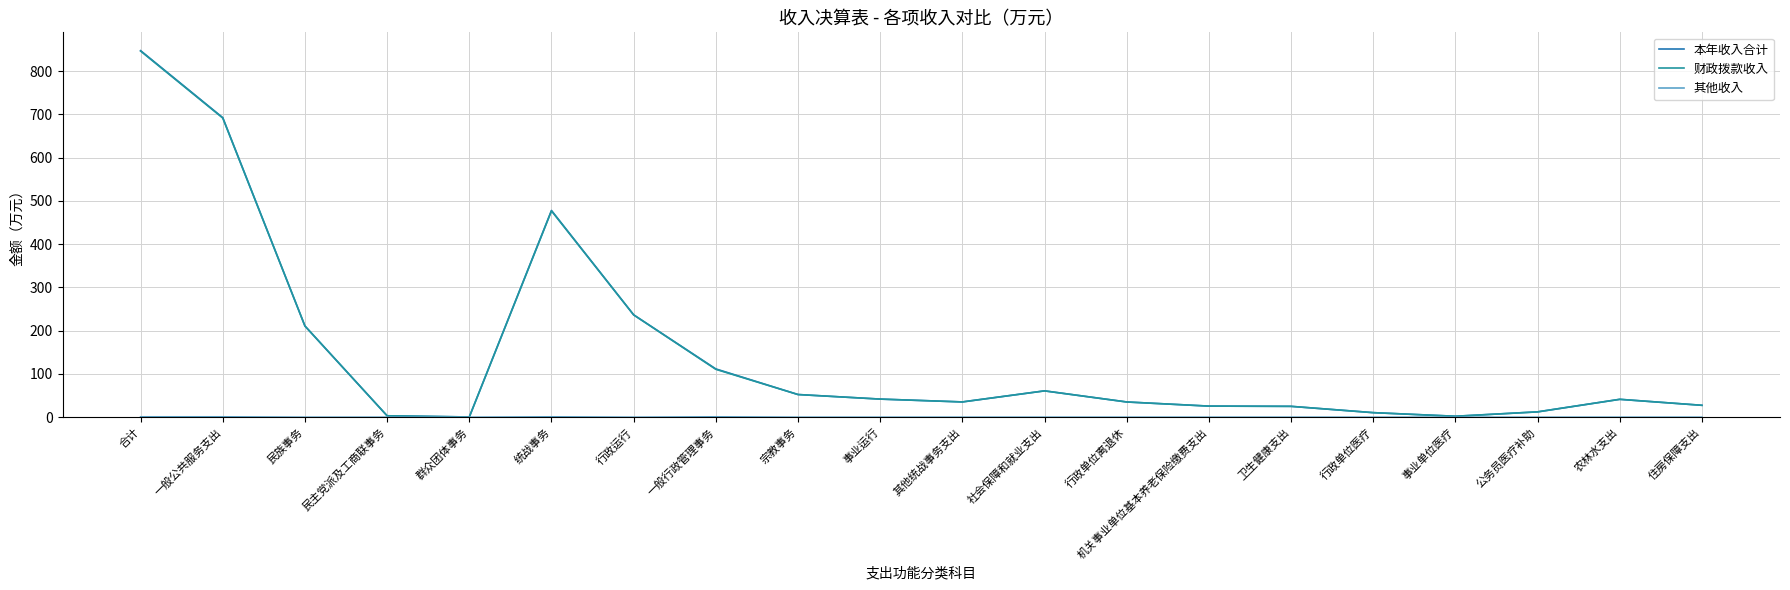

True or false: 财政拨款收入 and 其他收入 cross at least once.

False